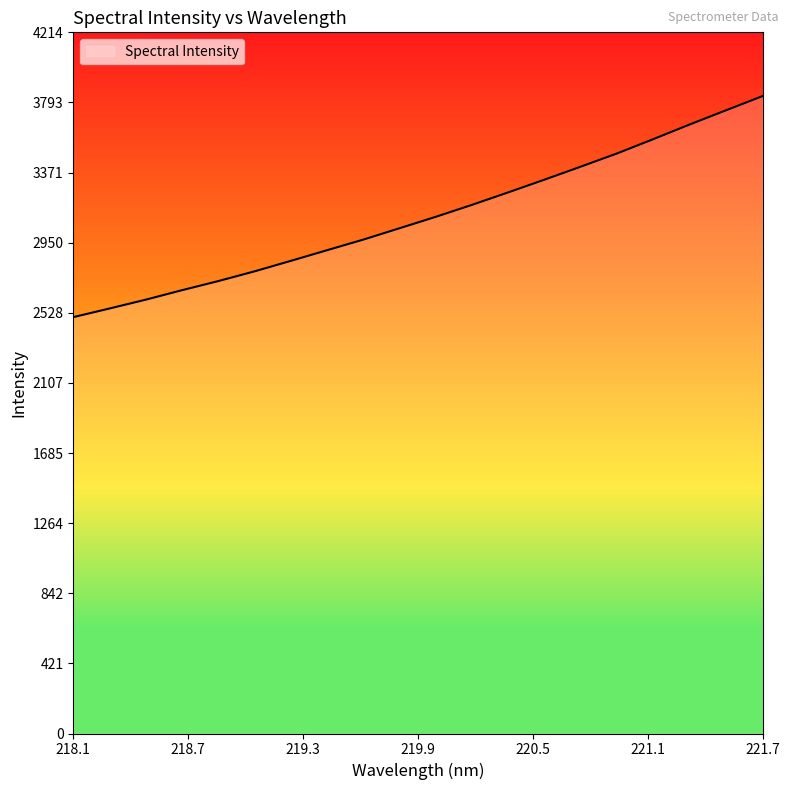

What is the difference between the maximum and minimum values?

1328.7